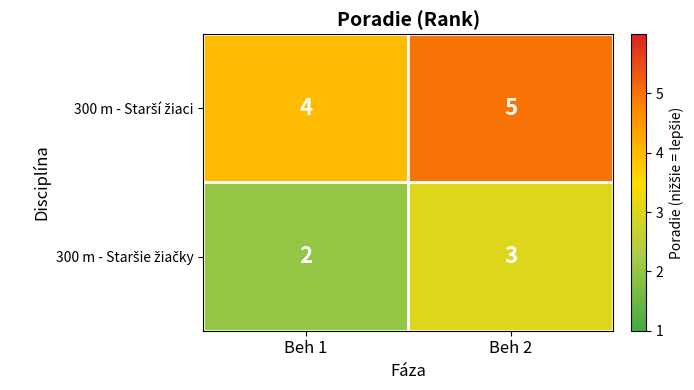

At which category is the sum across all series the highest?

Beh 2